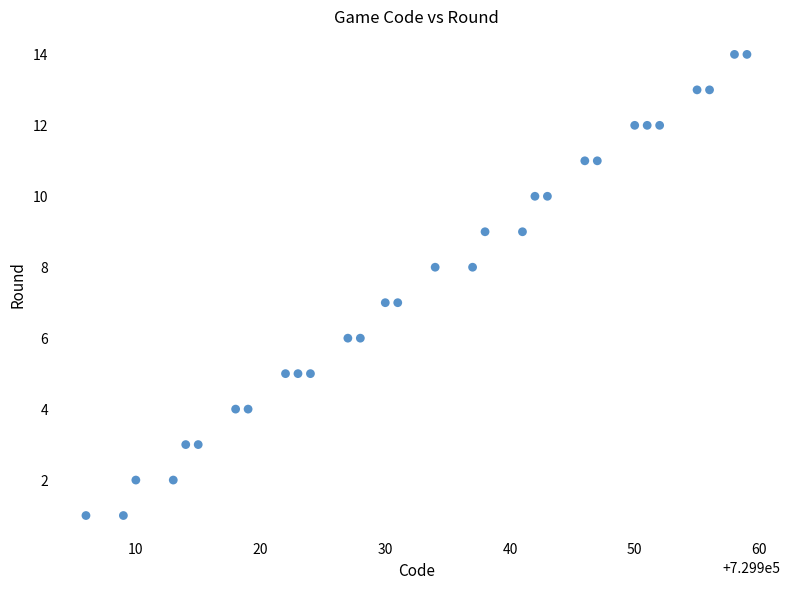

What is the range of X values (max minus min)?

53